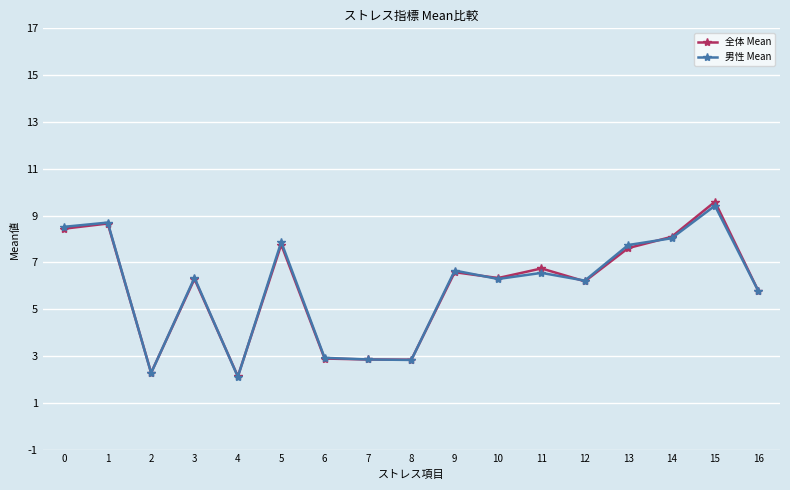

What is the value of the 男性 Mean point at the 1st from the left?

8.5